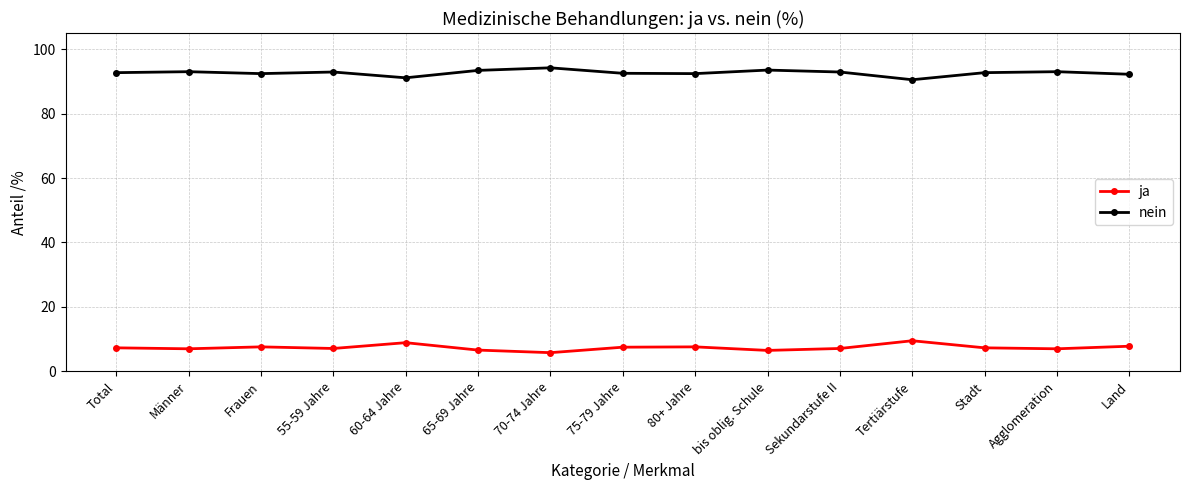

True or false: nein has more than 2 interior local peaks.

True